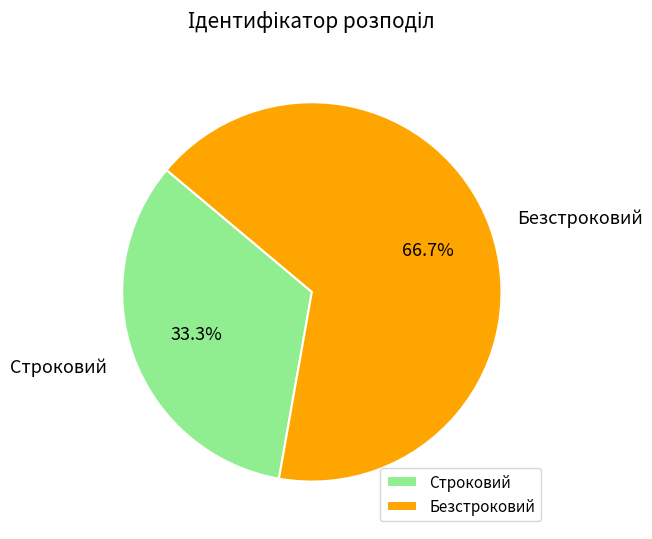

Which category has the smallest portion of the pie?

Строковий